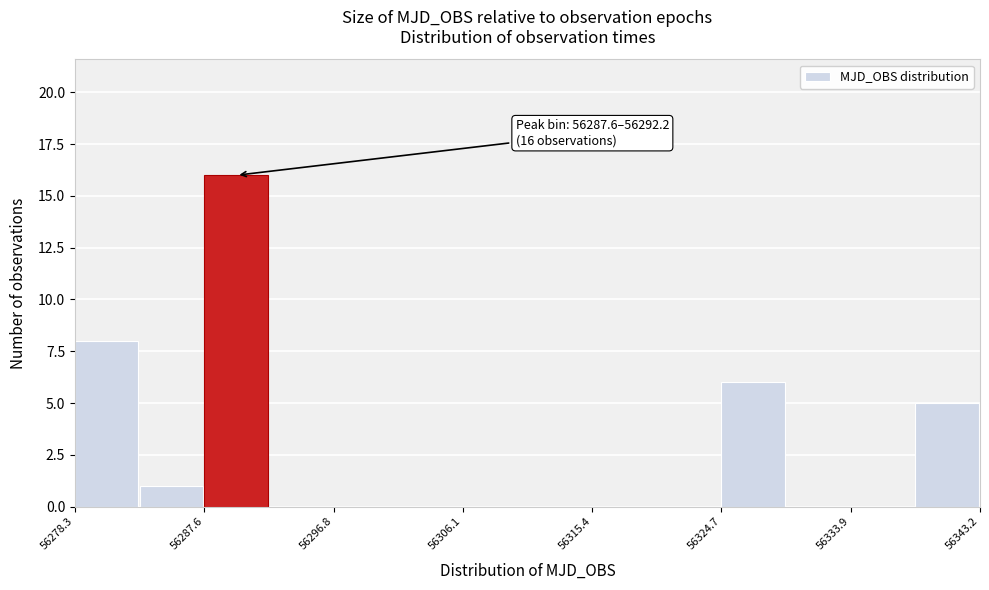

Over which range of the x-axis is the bar tallest?

56288 to 56292